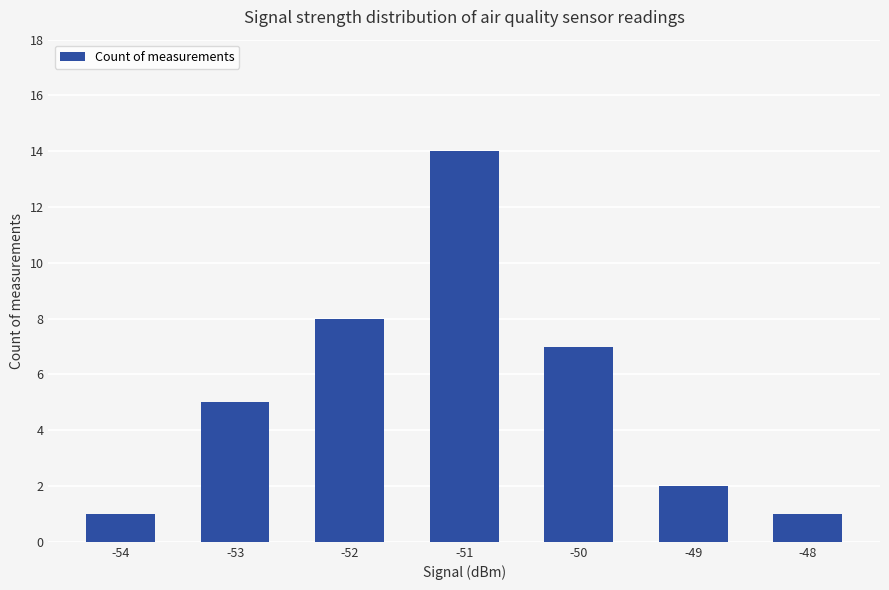

What is the average value?

5